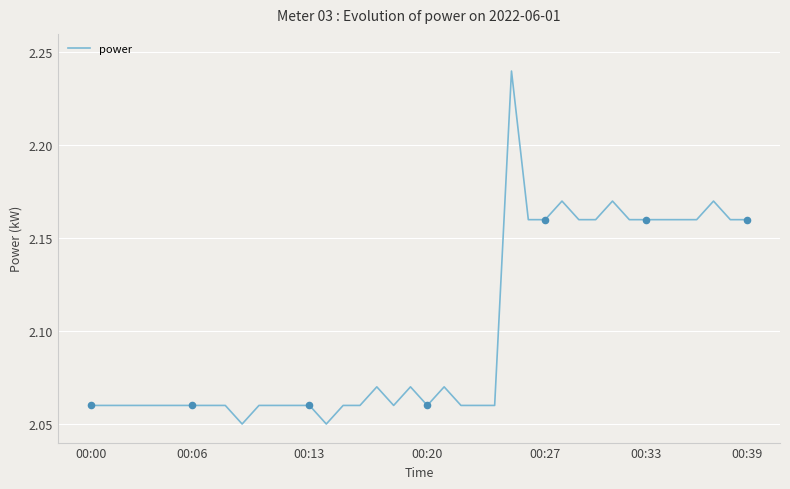

Is this an area chart (filled region under the line)?

No